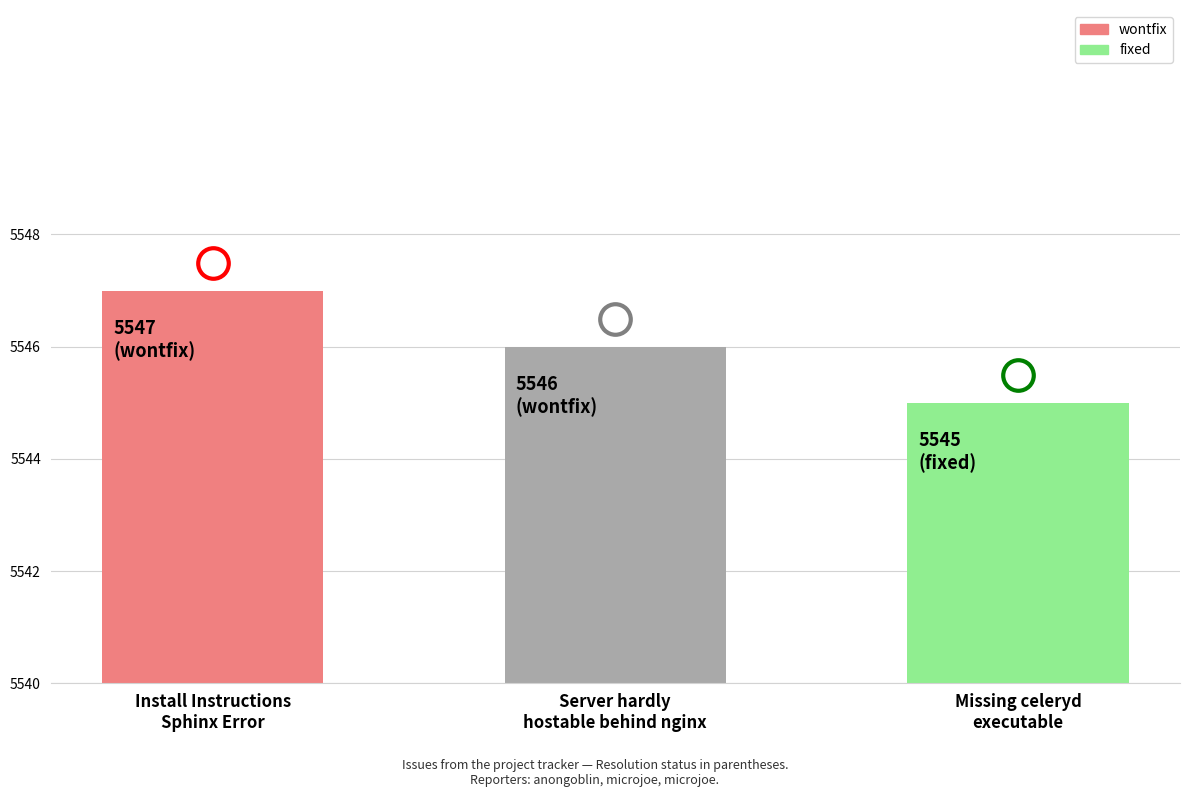

Reading left to right, transcribe all the data shown in this chart.

Install Instructions
Sphinx Error=5547	Server hardly
hostable behind nginx=5546	Missing celeryd
executable=5545